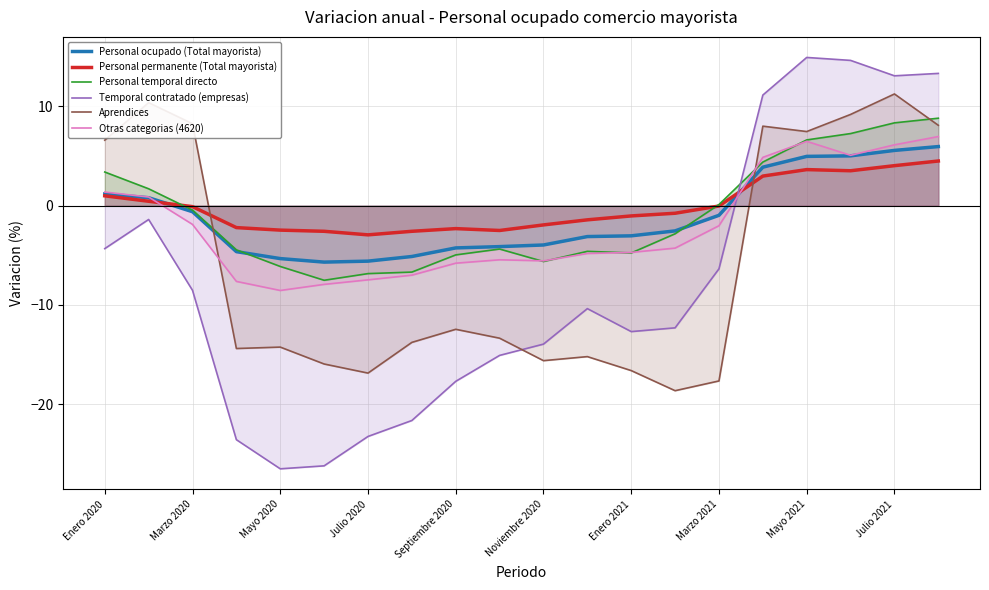

True or false: Personal ocupado (Total mayorista) has a value of -3.0 at Enero 2021.

True